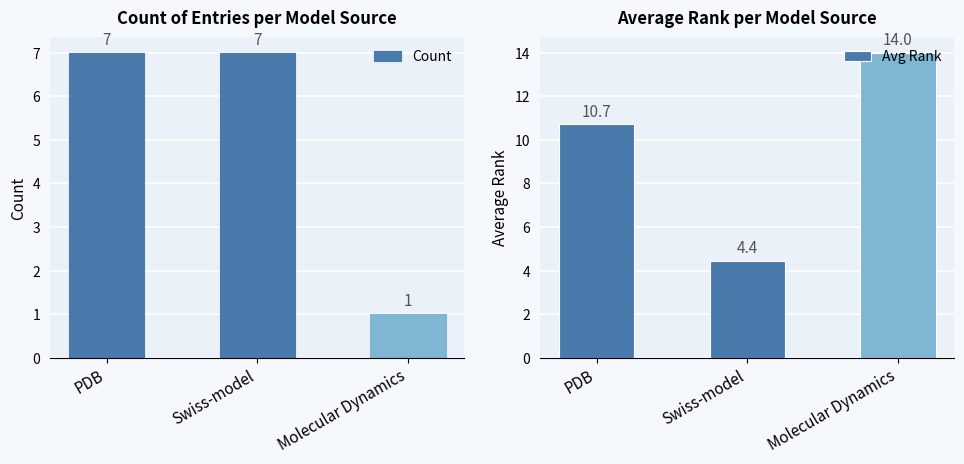

At Swiss-model, list the series in order from smallest to largest.

Avg Rank, Count